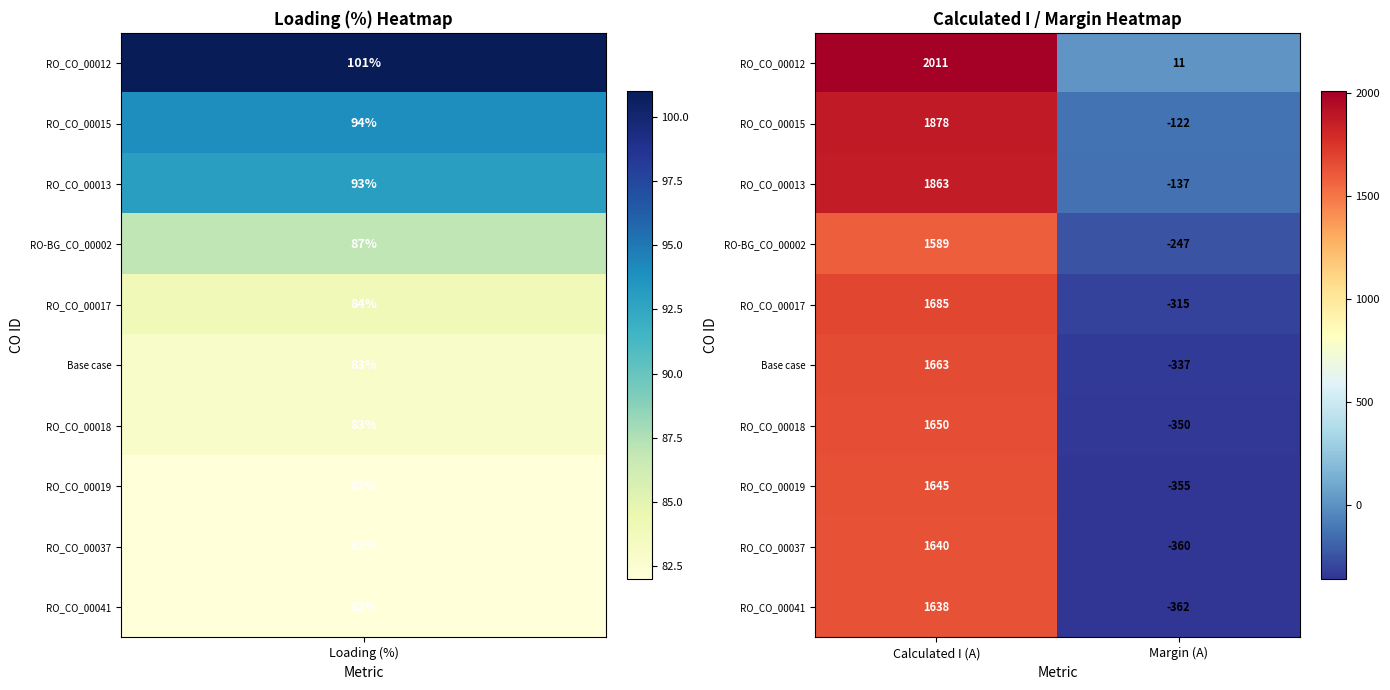

What is the maximum value for RO_CO_00015?

1878